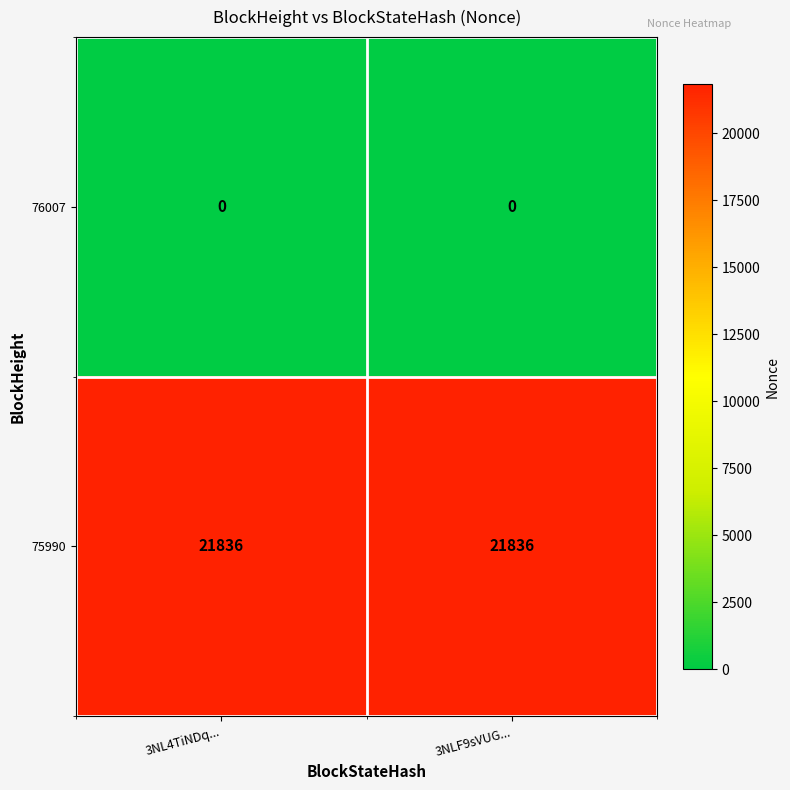

What is the sum of the 75990 values at 3NL4TiNDq... and 3NLF9sVUG...?

43672